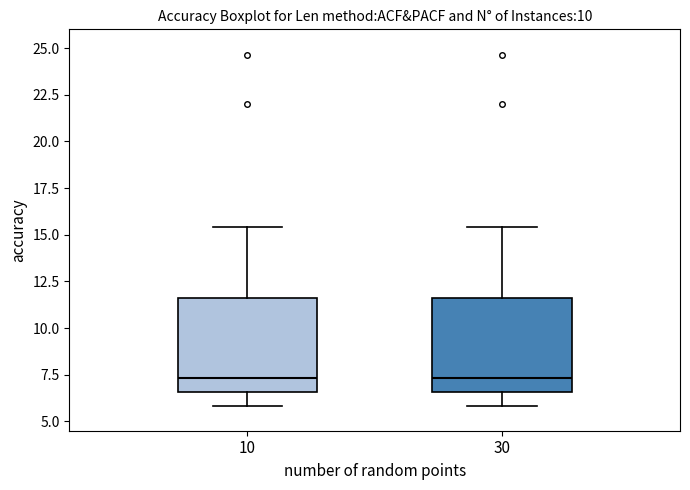

Reading left to right, read every box against the y-axis: the position of its median line, the range the box covers, and the ends of its whiskers. The values are not printed on the chart, so give them approximately, as read against the axis.

10: median 7.5, box 6.5 to 11.5, whiskers 6.0 to 15.5
30: median 7.5, box 6.5 to 11.5, whiskers 6.0 to 15.5